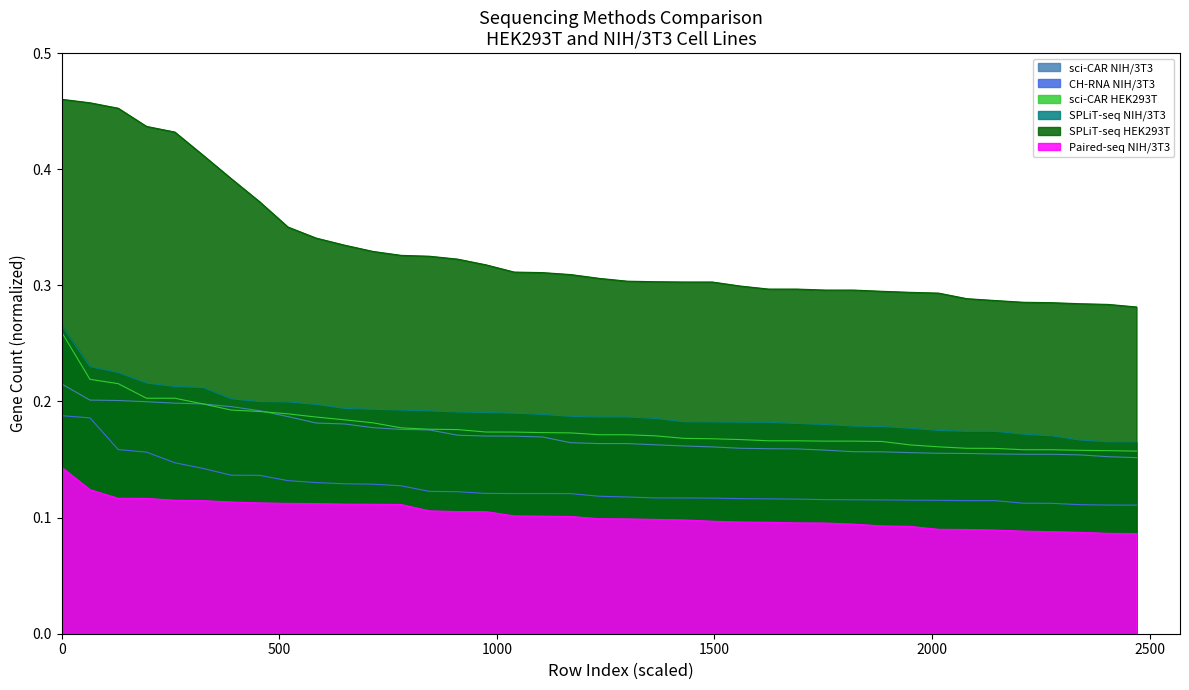

How many lines are shown in the chart?

6